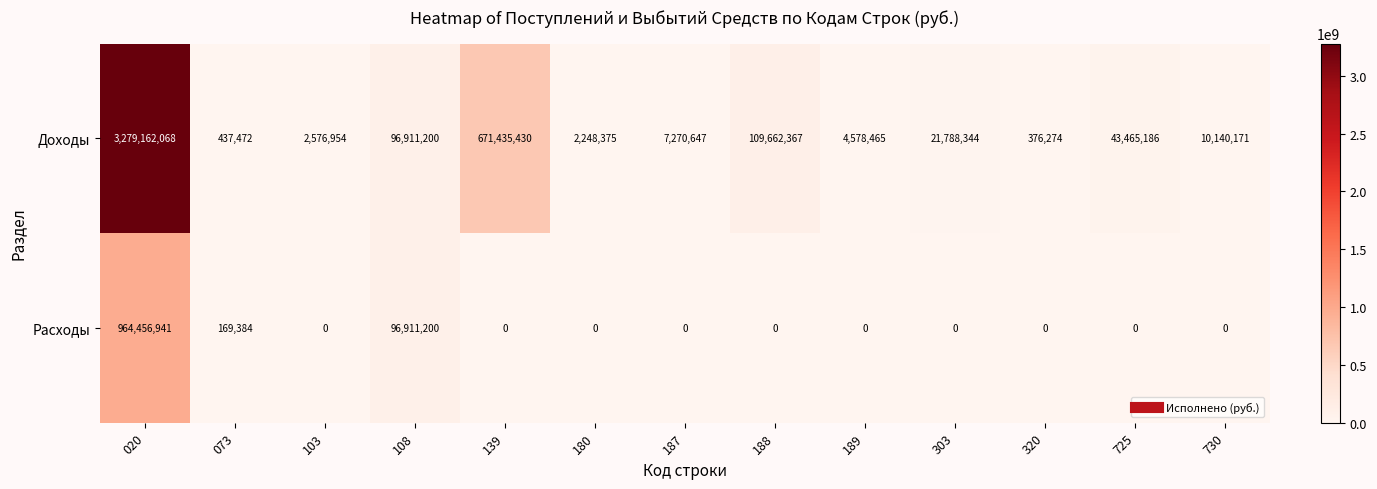

Which series changed the most between 108 and 188?

Расходы